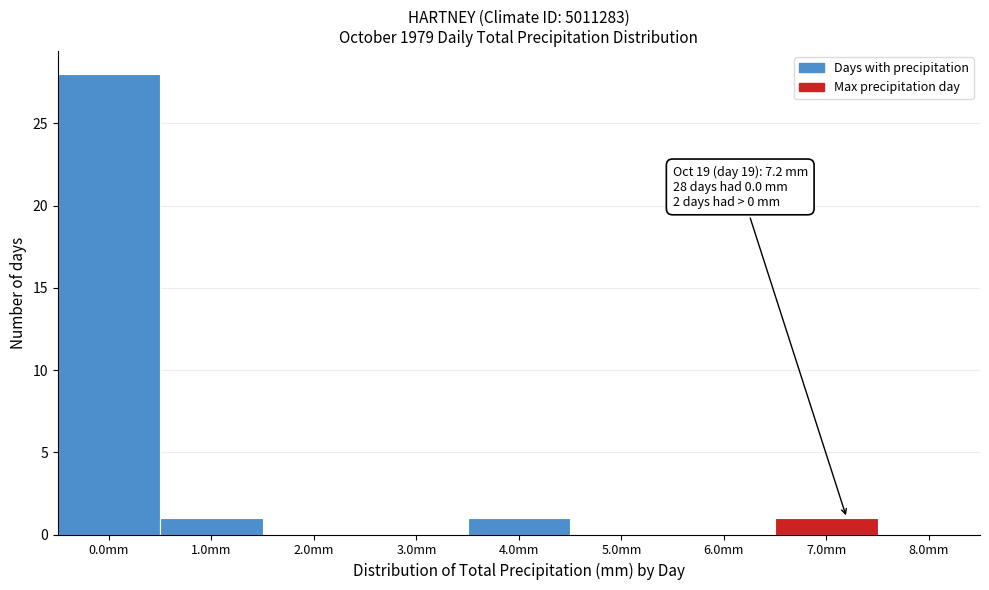

Over which range of the x-axis is the bar tallest?

-0.5 to 0.5